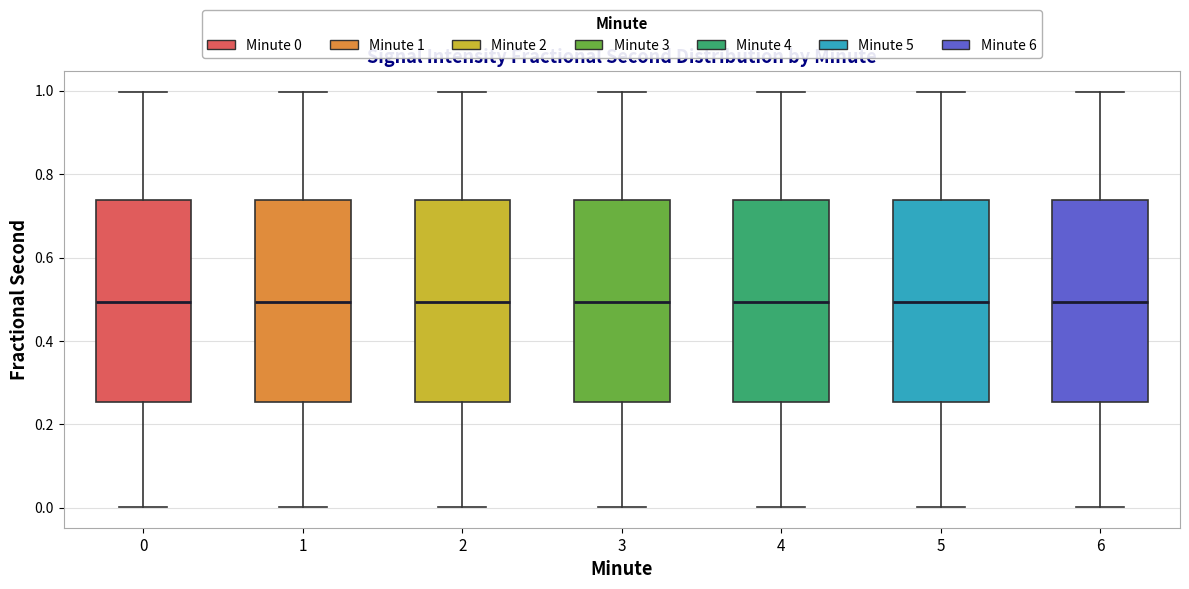

Where does the upper whisker of the box at x = 1 end on the y-axis? The values are not printed on the chart, so give them approximately, as read against the axis.

1.00